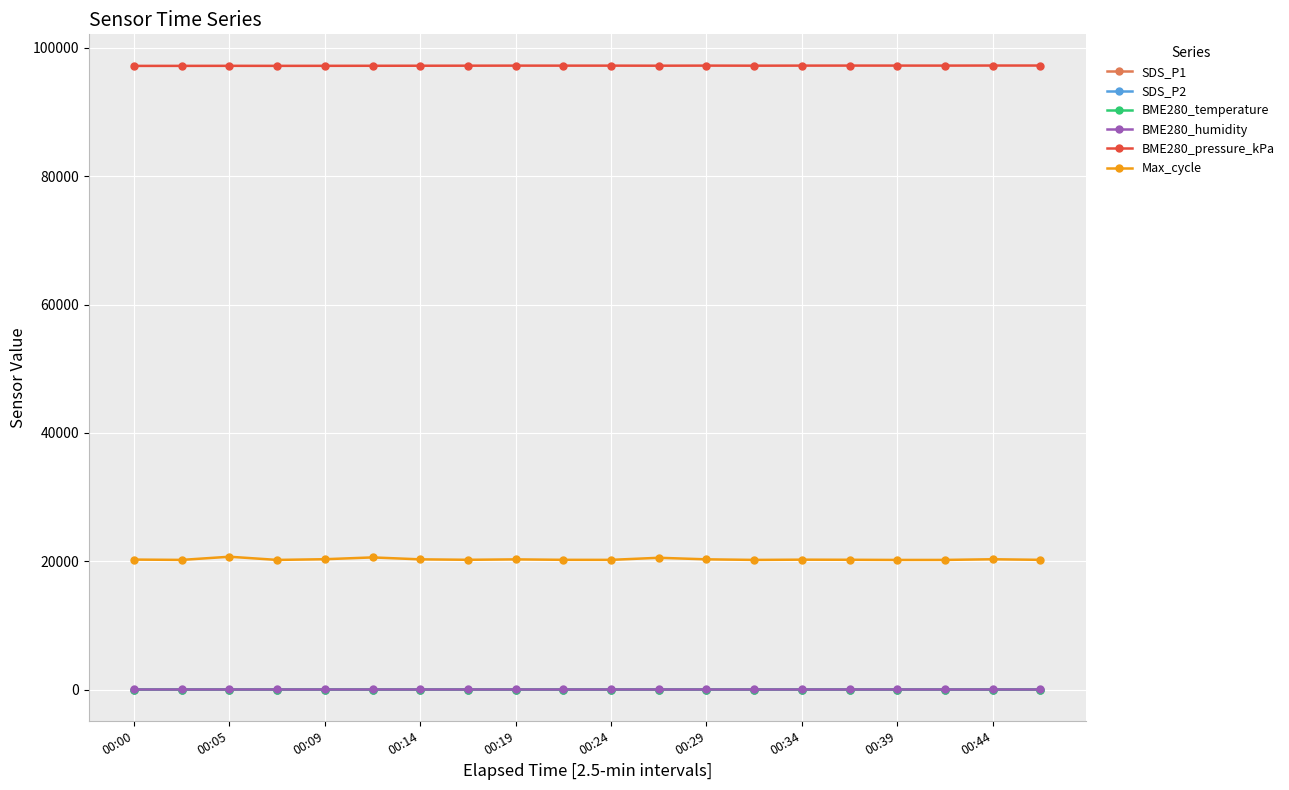

Is this an area chart (filled region under the line)?

No